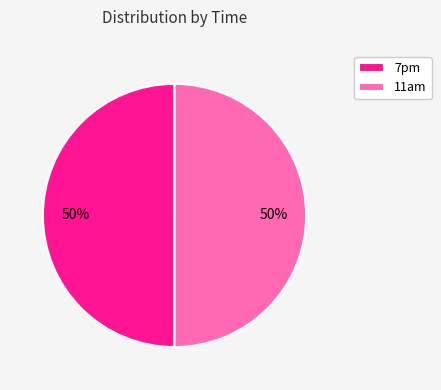

Is the sum of 7pm and 11am greater than half?

Yes